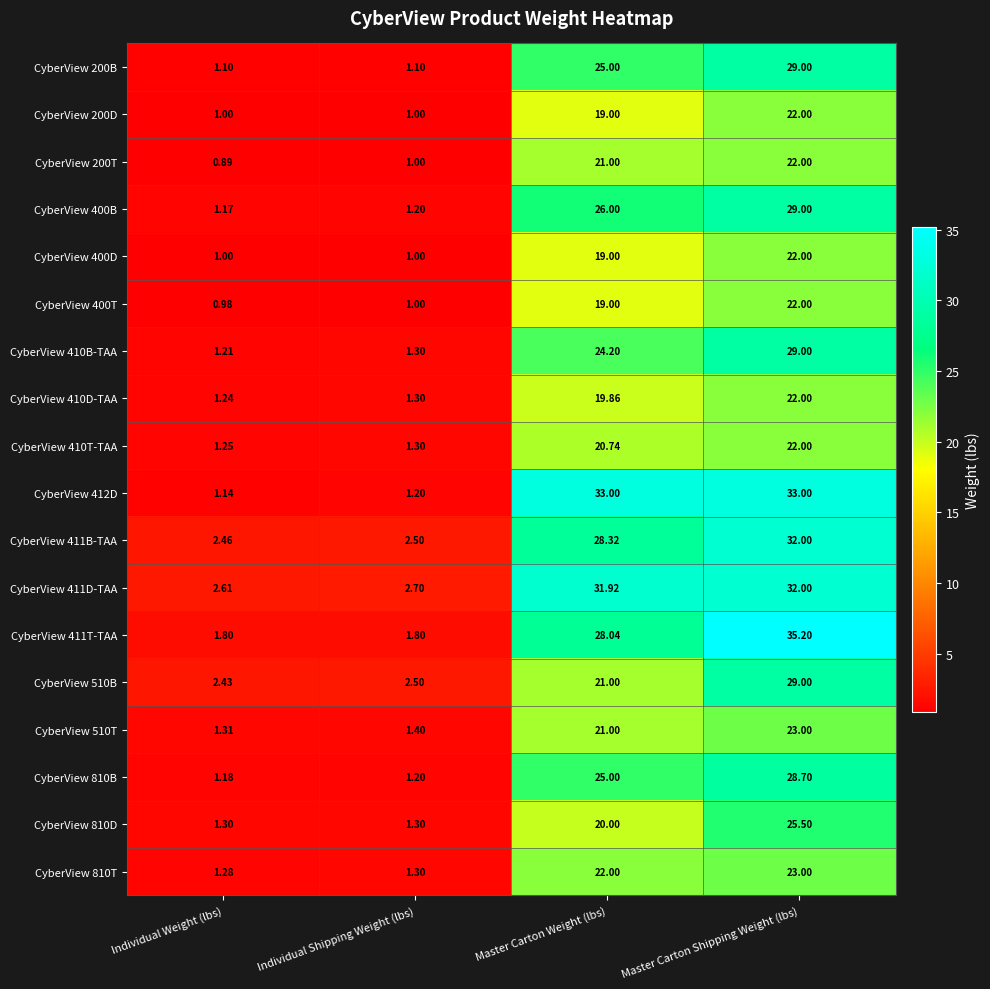

Rank the categories by CyberView 411D-TAA value from highest to lowest.

Master Carton Shipping Weight (lbs), Master Carton Weight (lbs), Individual Shipping Weight (lbs), Individual Weight (lbs)